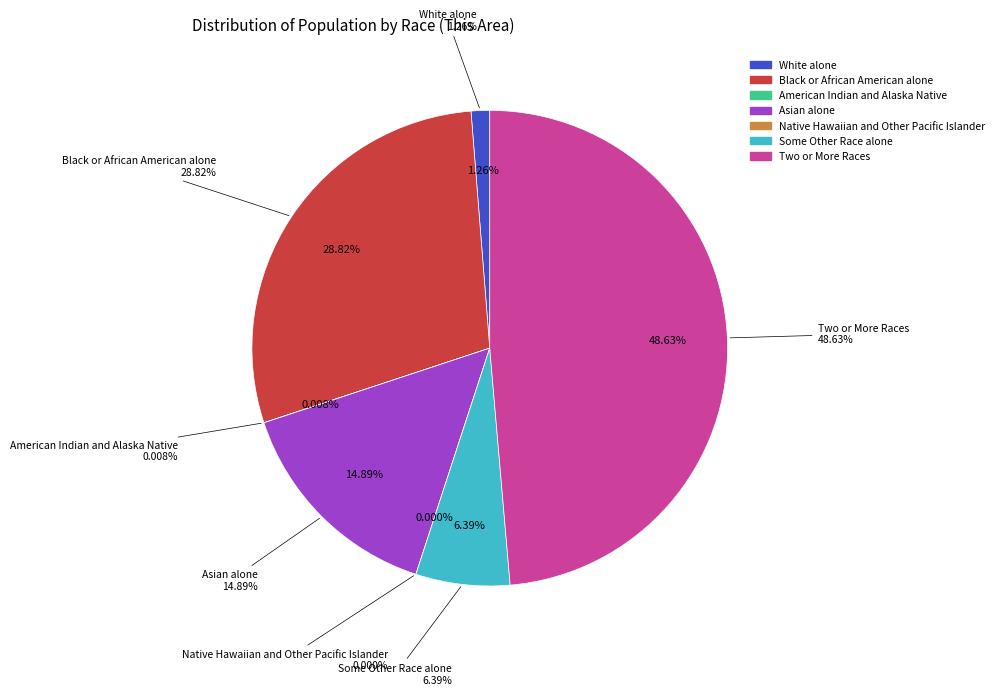

The American Indian and Alaska Native slice represents 0% of the pie. True or false?

True